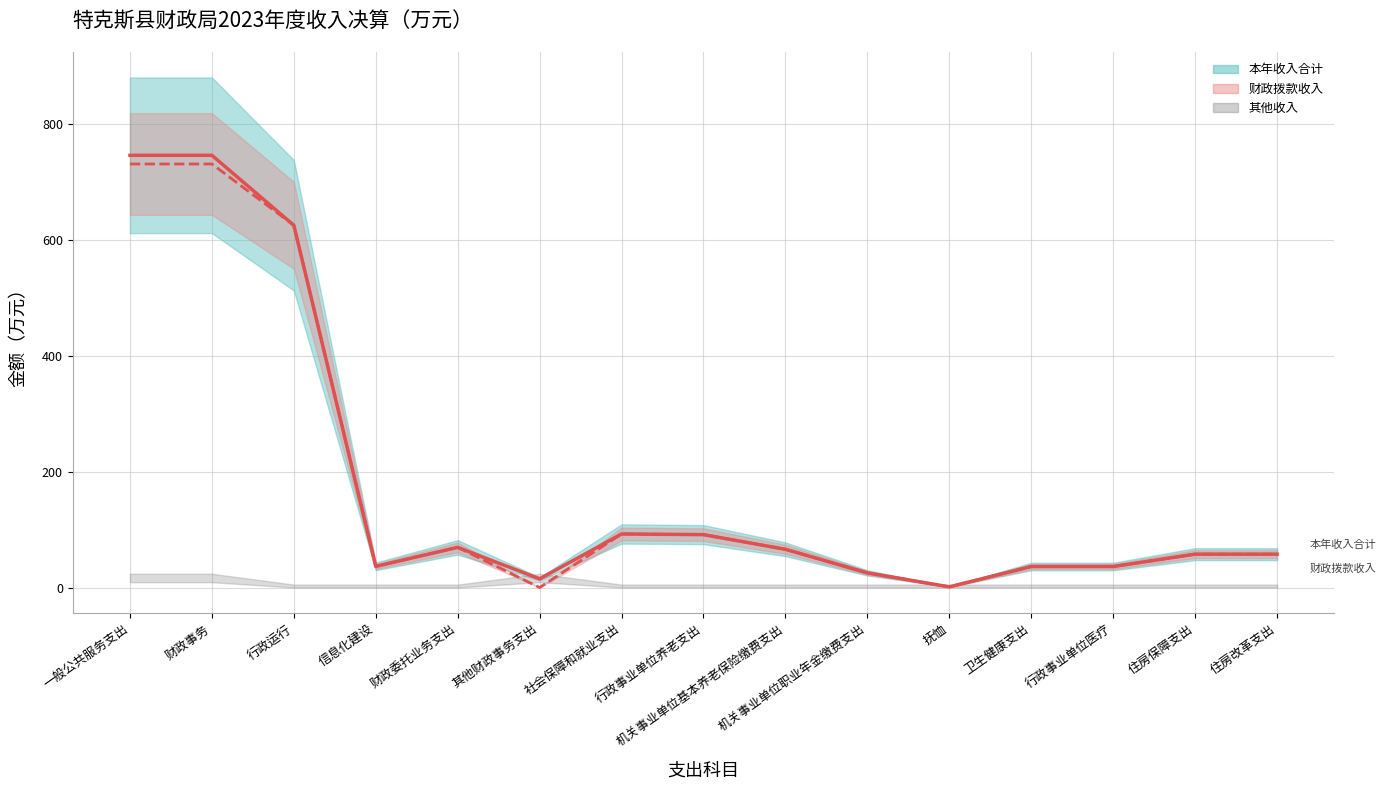

Reading left to right, transcribe all the data shown in this chart.

本年收入合计（线）: 746.7	746.7	625.8	36.5	69.4	15.0	92.5	91.4	66.0	25.3	1.1	36.3	36.3	57.6	57.6
财政拨款收入（线）: 731.7	731.7	625.8	36.5	69.4	0.0	92.5	91.4	66.0	25.3	1.1	36.3	36.3	57.6	57.6